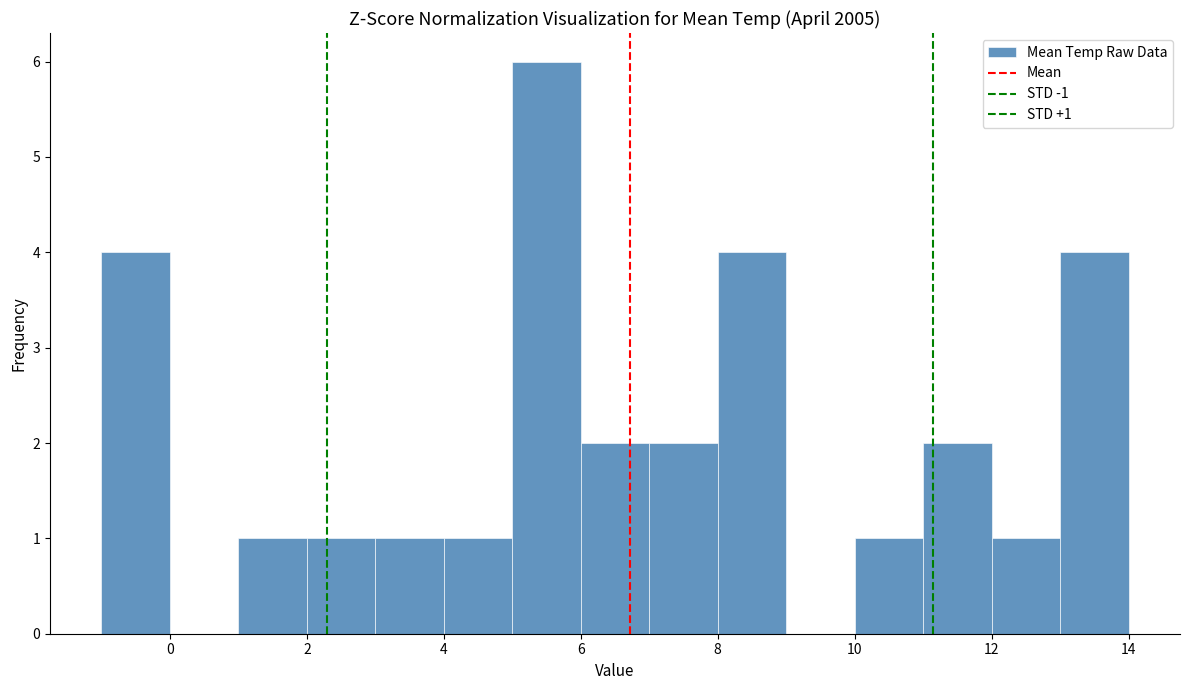

Over which range of the x-axis is the bar tallest?

5 to 6